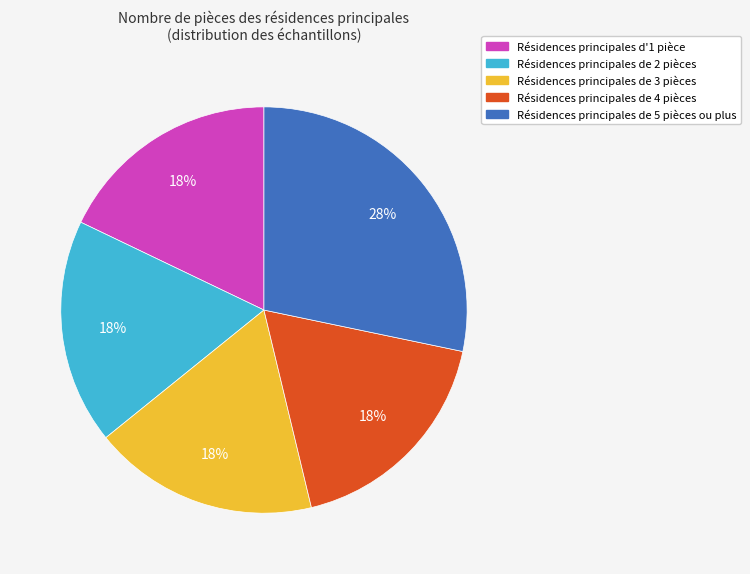

How many segments does this pie chart have?

5